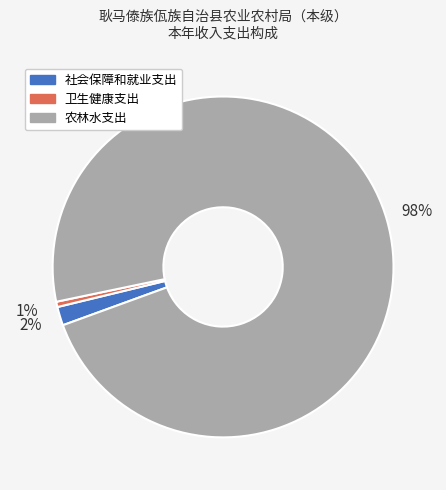

To the nearest percent, what portion does 卫生健康支出 represent?

1%